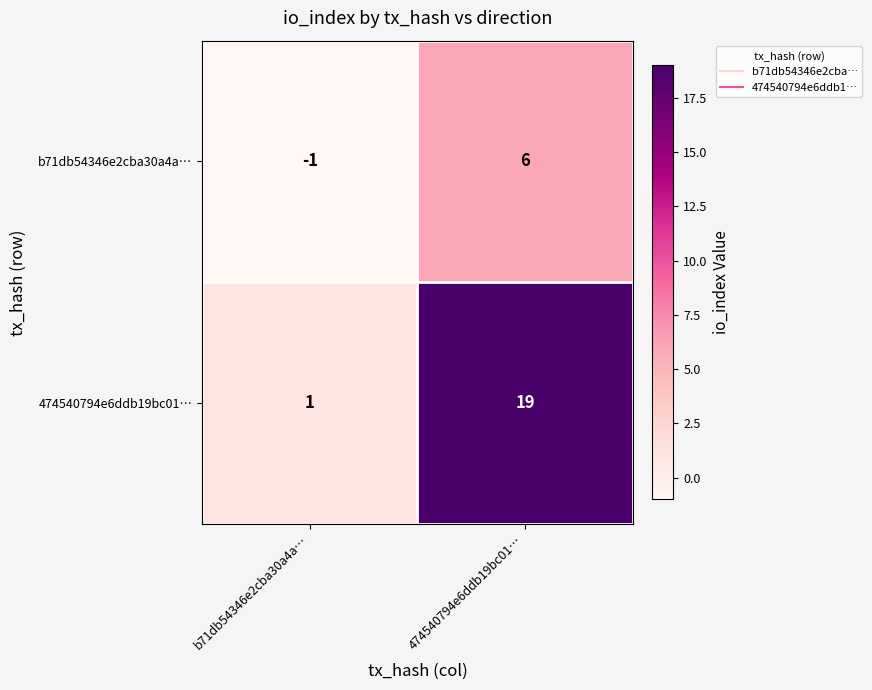

What is the sum of the 474540794e6ddb19bc01… values at b71db54346e2cba30a4a… and 474540794e6ddb19bc01…?

20